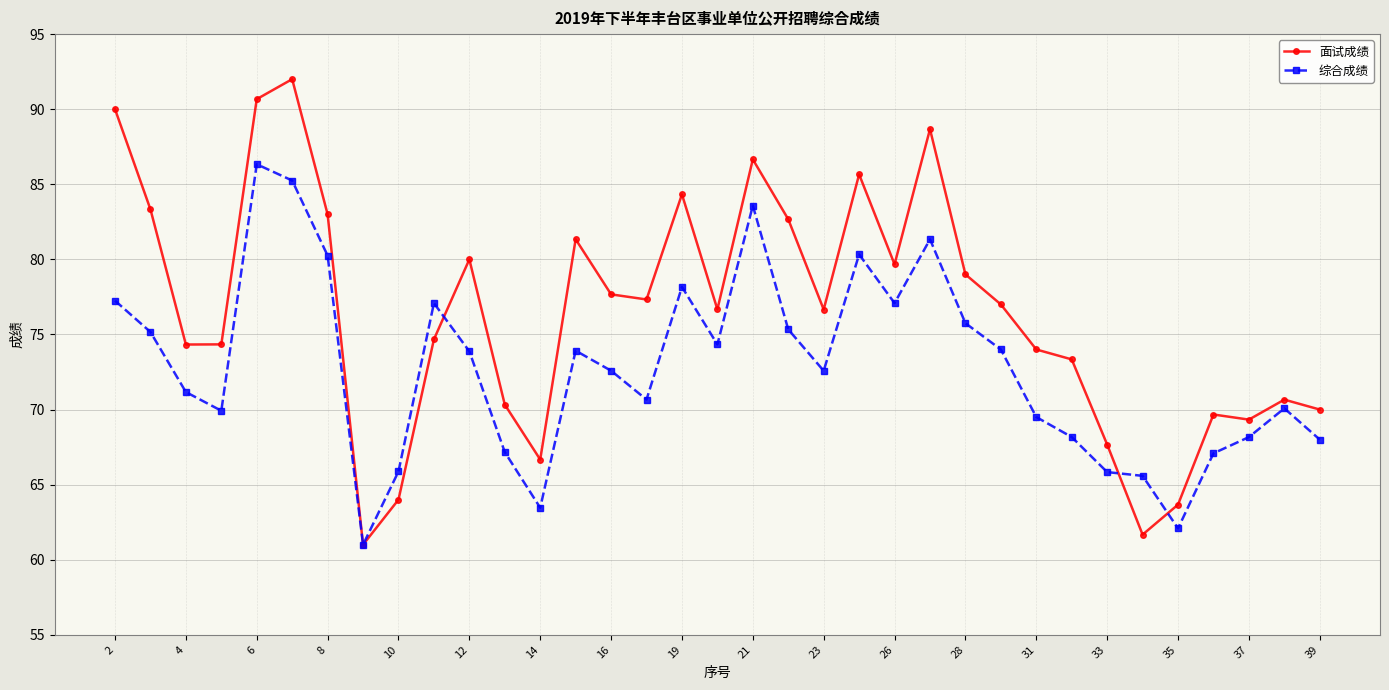

What is the minimum value shown in the chart?

61.0